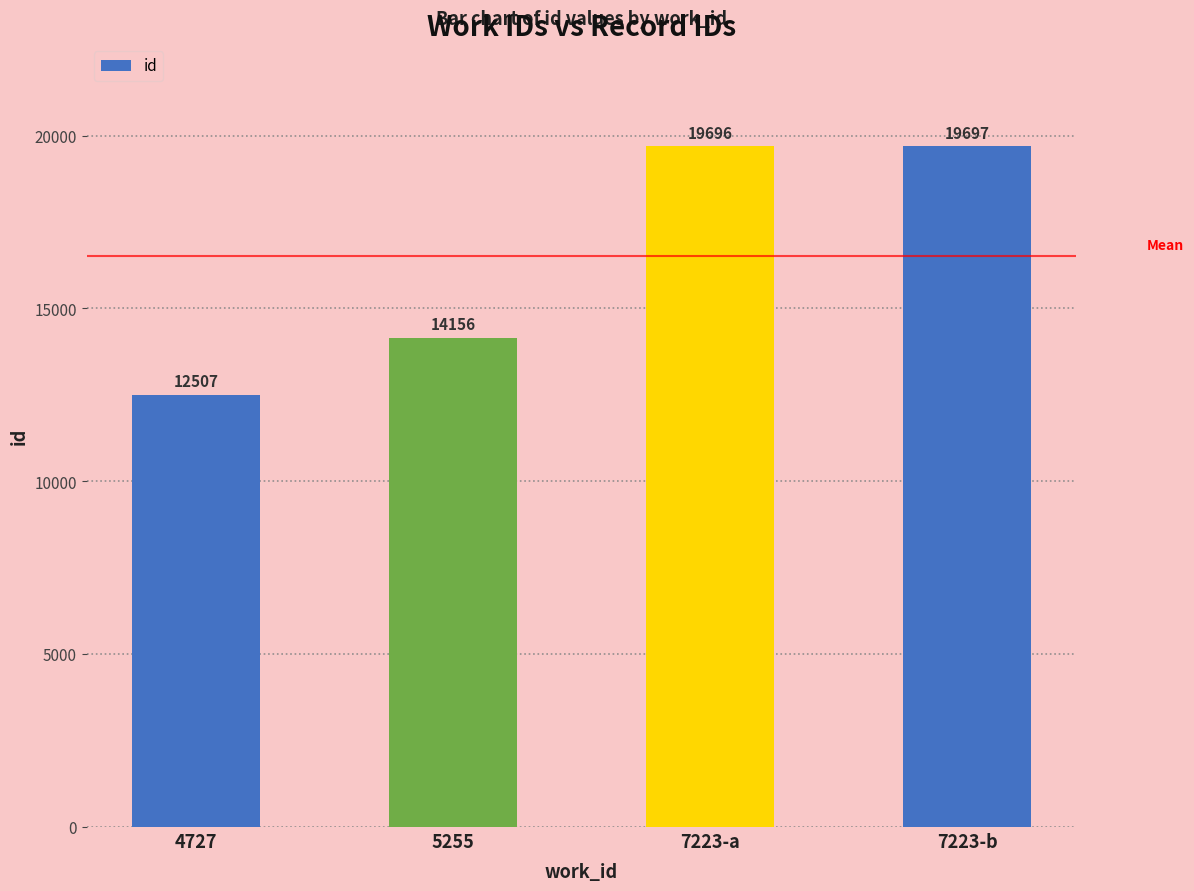

True or false: the data shows 3436 at 5255.

False